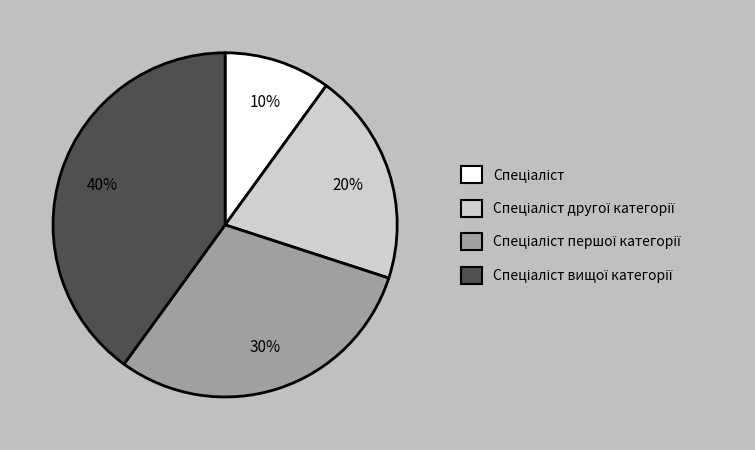

Is there a majority slice in this chart?

No